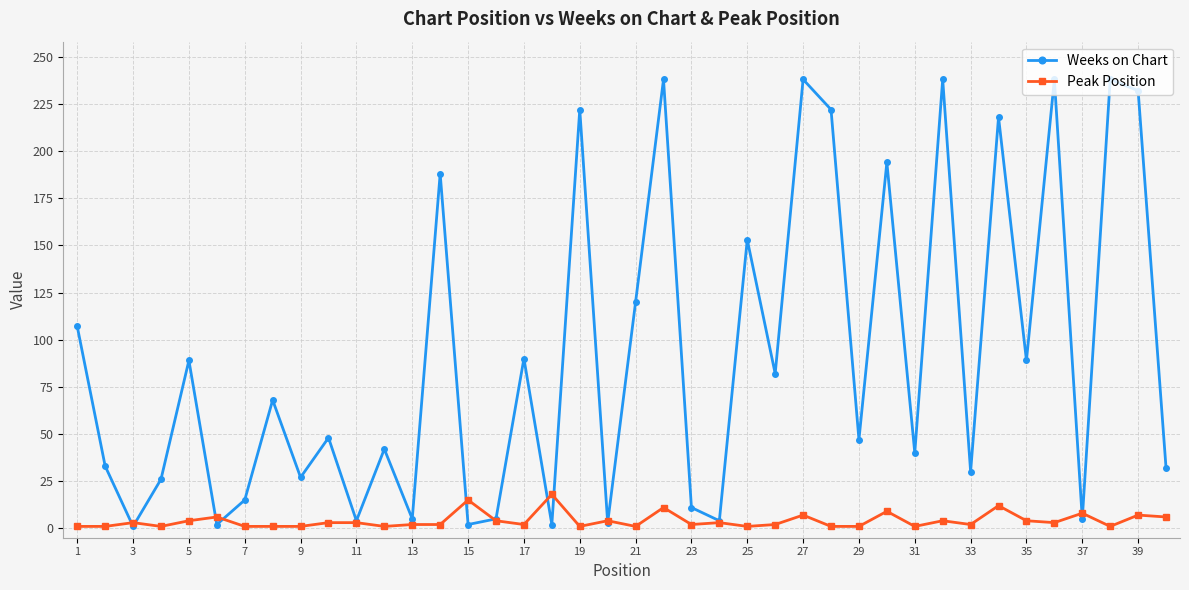

What is the greatest value displayed?

238